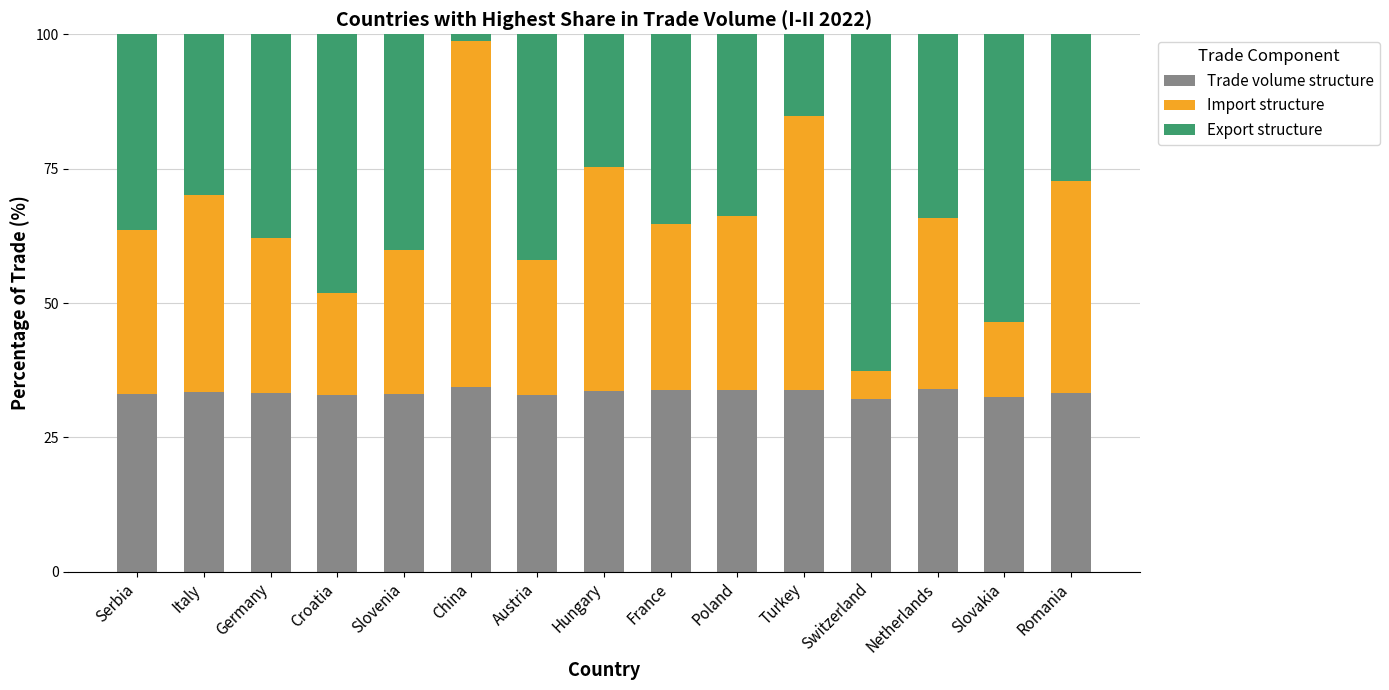

What is the lowest value of the Trade volume structure series?

32.2